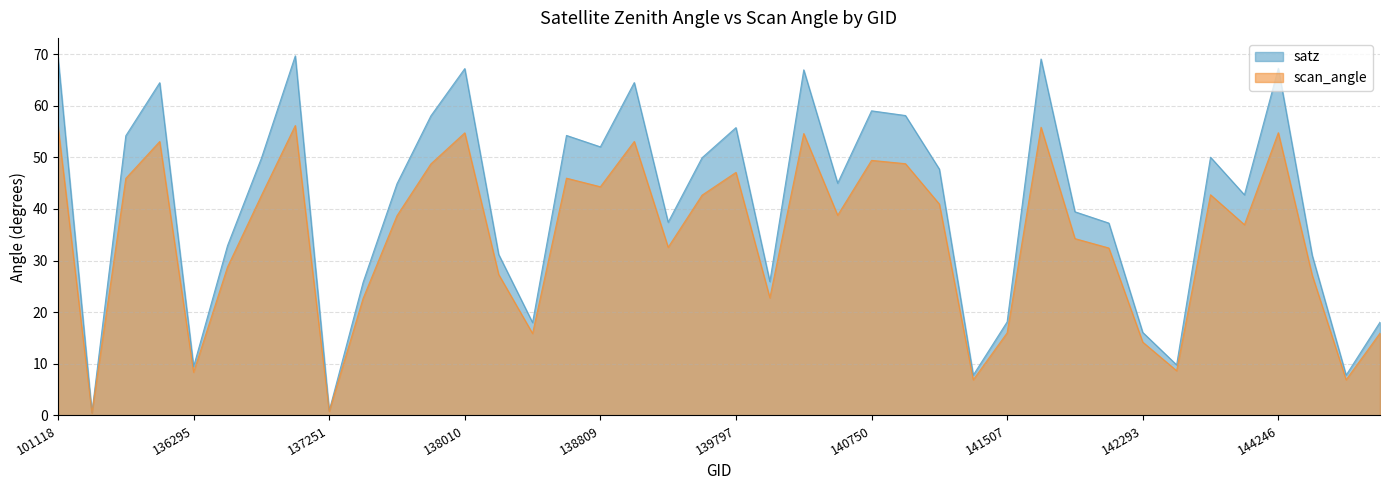

In scan_angle, how many points are lower than both neighbors (excluding endpoints)?

12